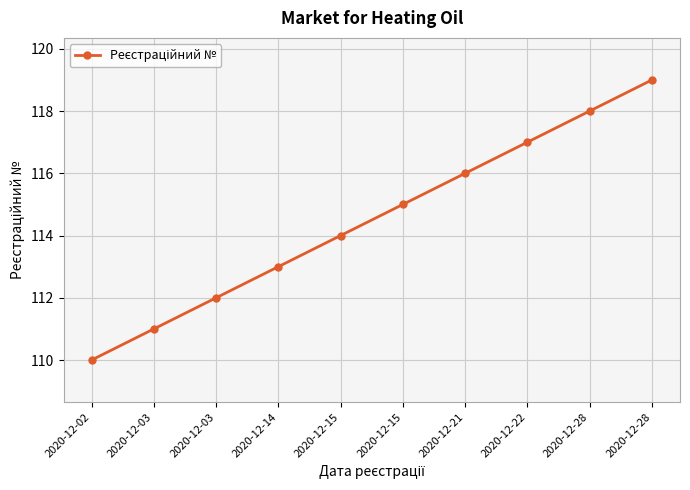

What is the smallest value displayed?

110